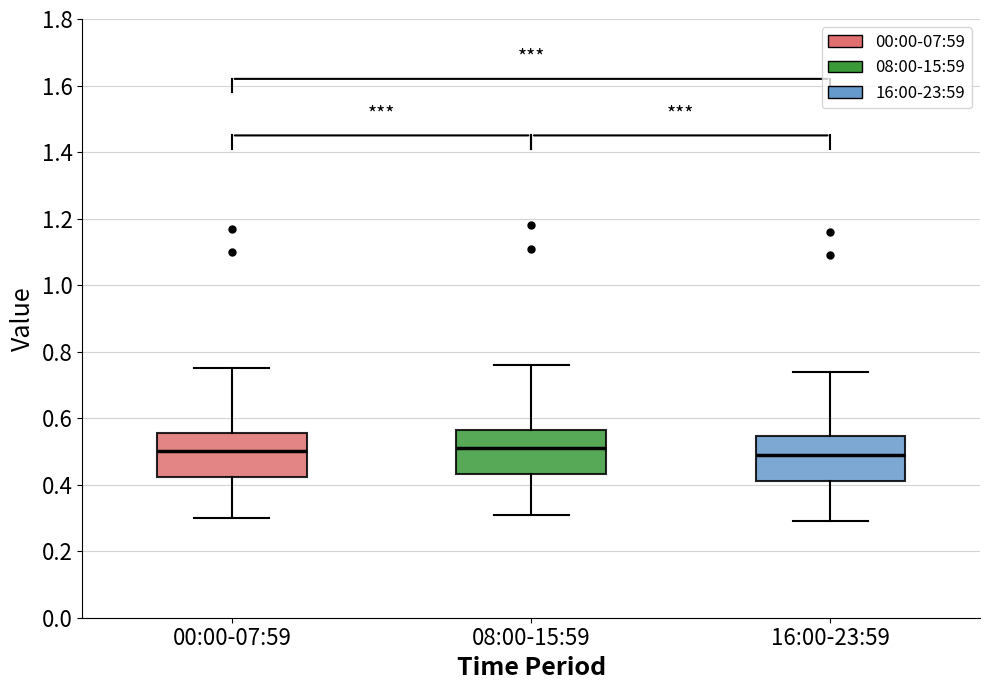

Where is the lower edge of the box for 08:00-15:59 on the y-axis? The values are not printed on the chart, so give them approximately, as read against the axis.

0.44